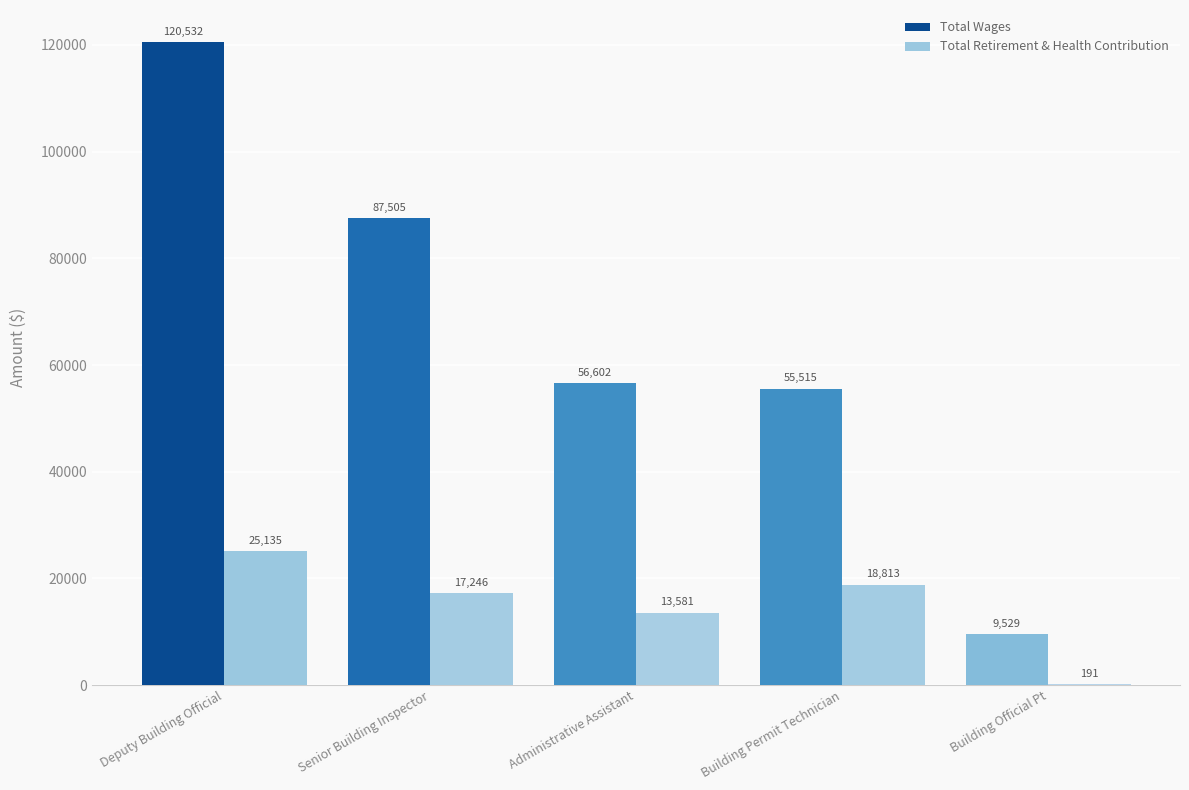

True or false: Total Retirement & Health Contribution has a value of 25135 at Deputy Building Official.

True